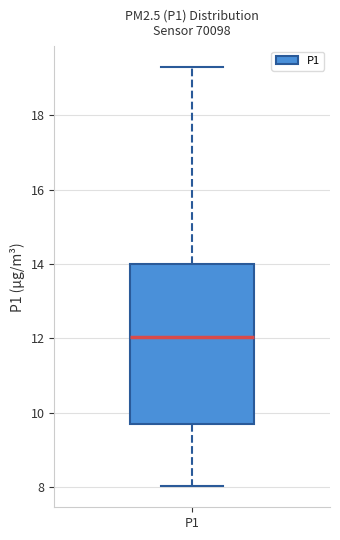

Where does the median line of the box for P1 sit on the y-axis? The values are not printed on the chart, so give them approximately, as read against the axis.

12.0